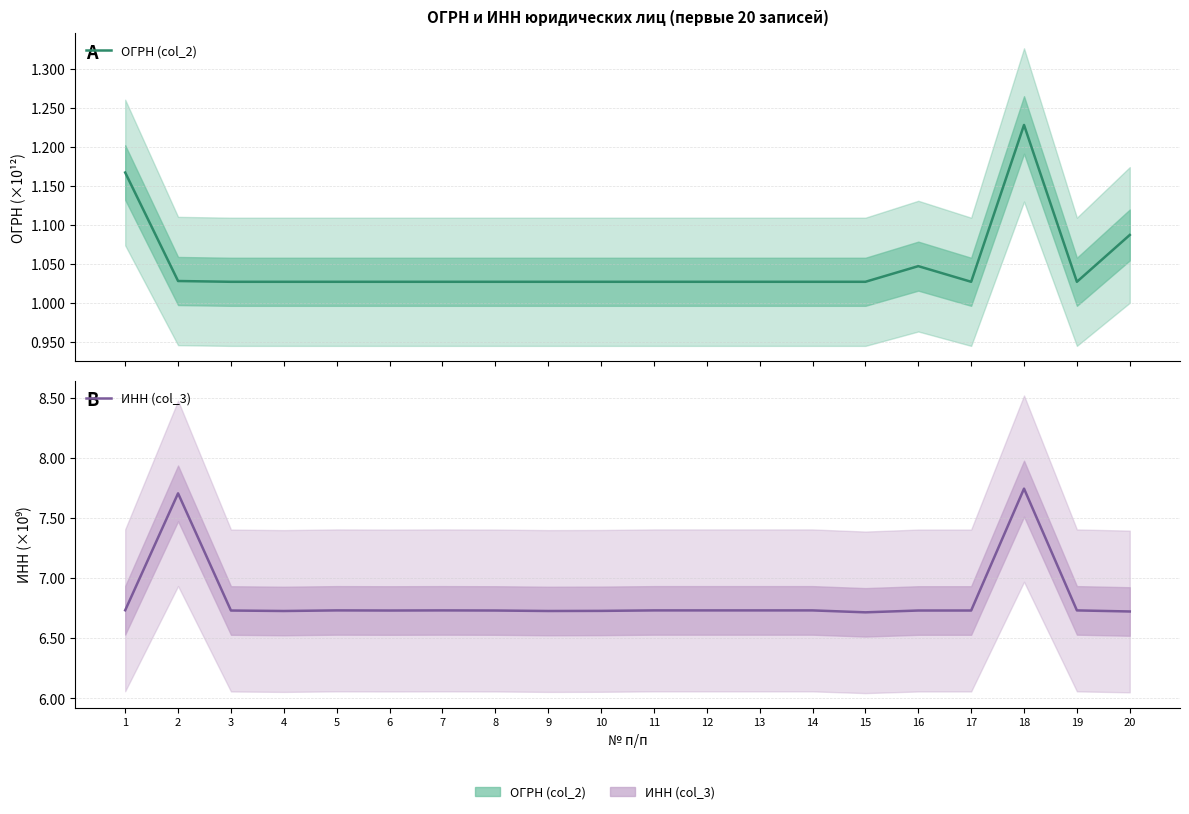

Which series has the largest total across all categories?

ИНН (col_3)